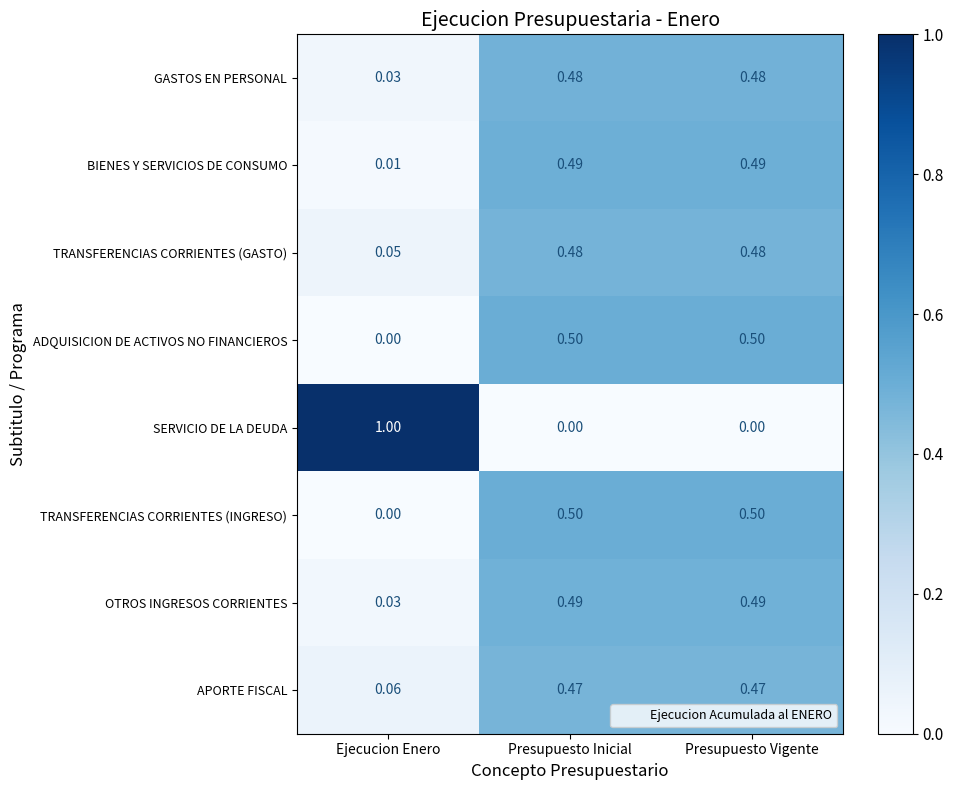

Between Ejecucion Enero and Presupuesto Inicial, which series saw the biggest shift?

SERVICIO DE LA DEUDA